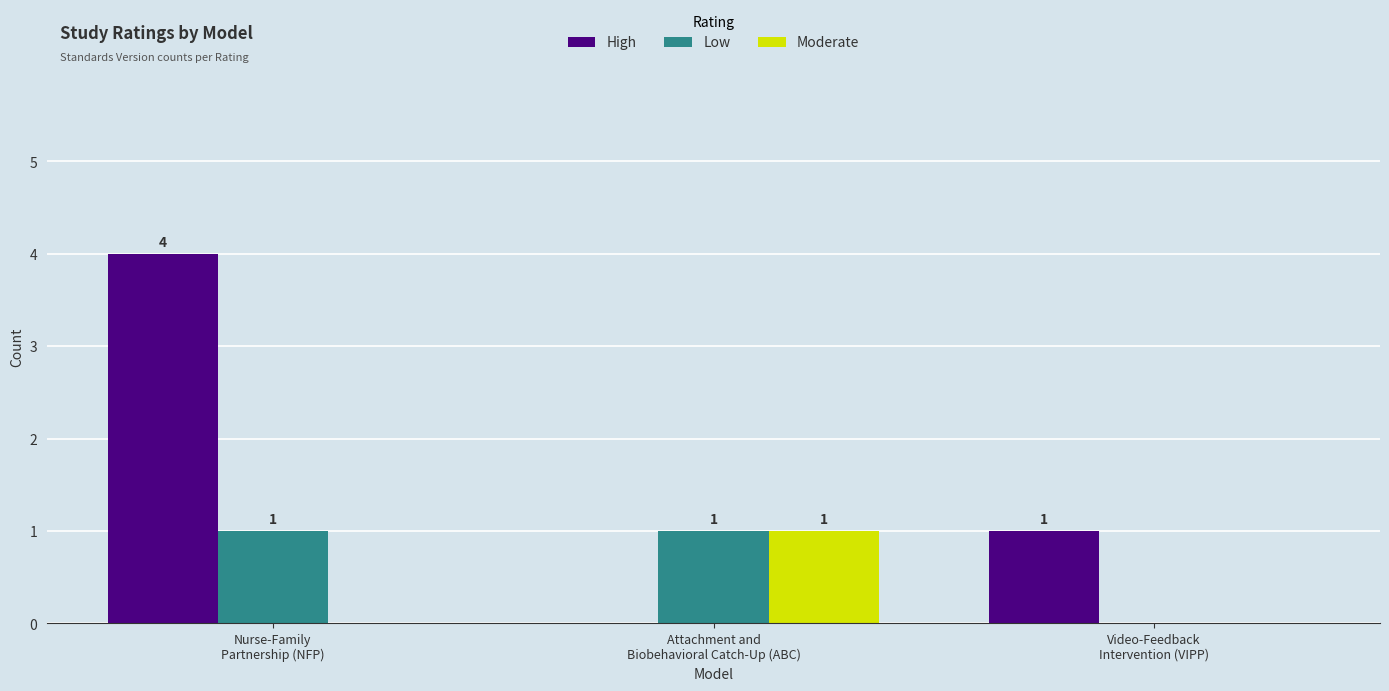

At which label is Low closest to 0?

Video-Feedback
Intervention (VIPP)